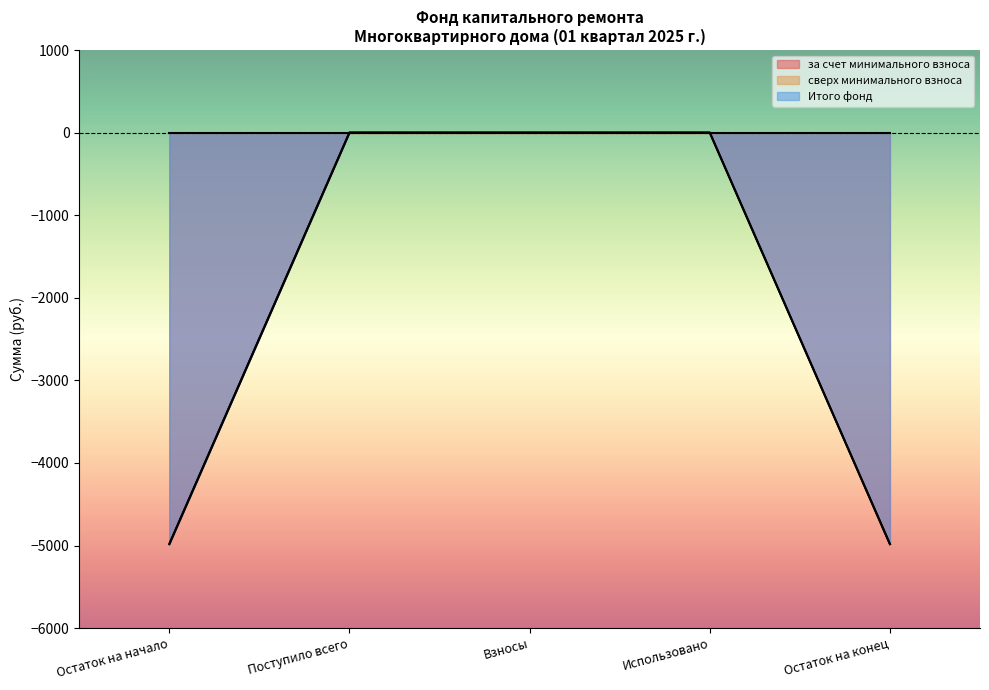

What is the average value of the за счет минимального взноса series?

-1993.2